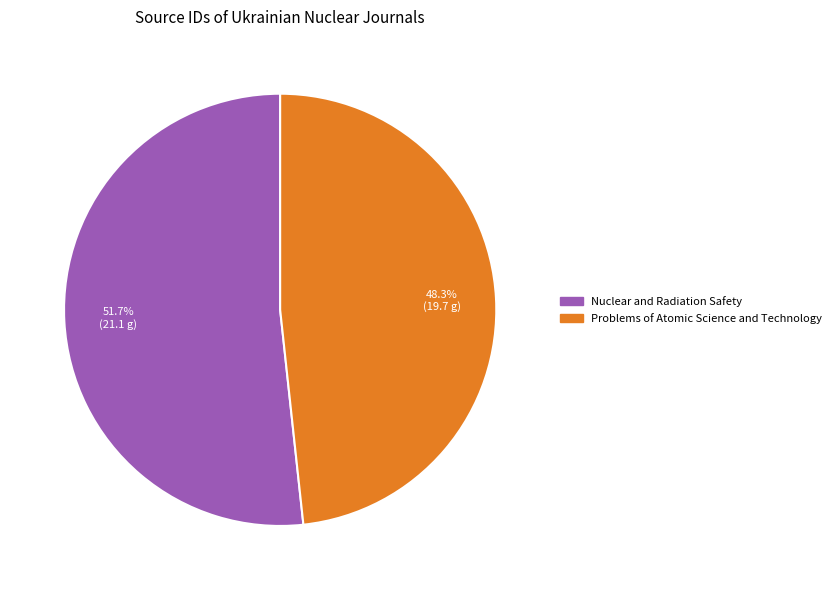

Do Nuclear and Radiation Safety and Problems of Atomic Science and Technology together represent more than half of the pie?

Yes